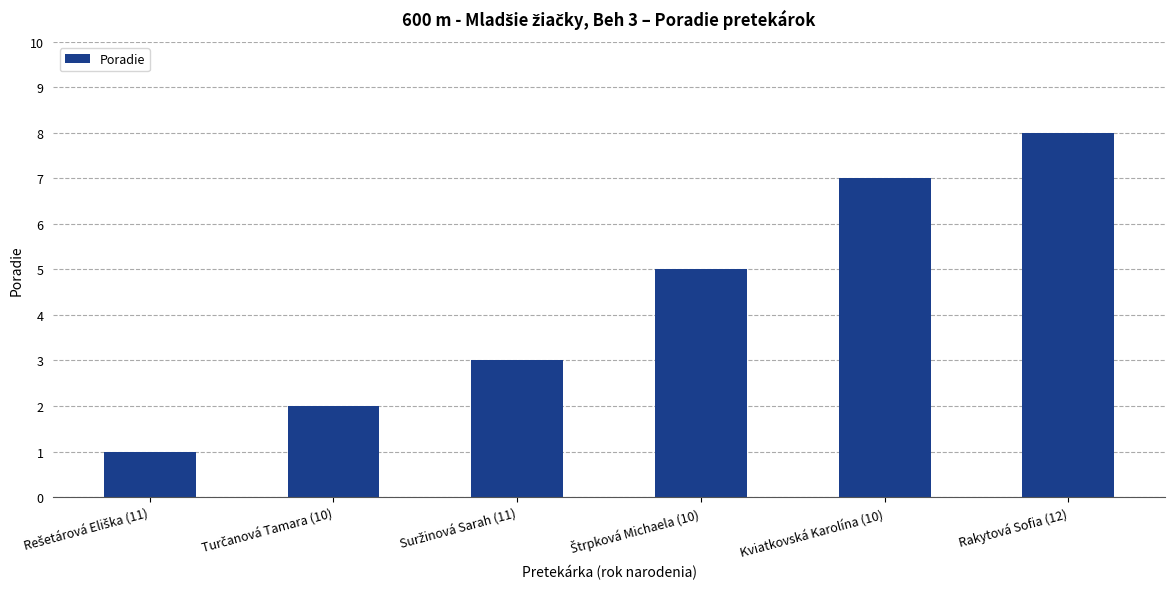

What is the greatest value displayed?

8